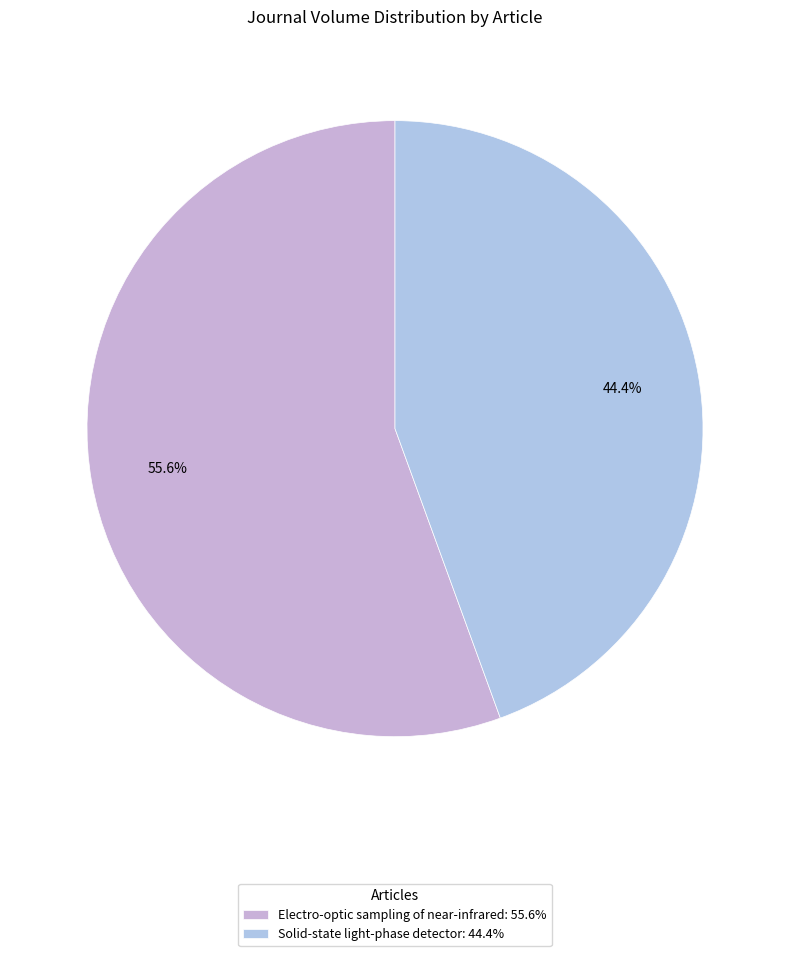

Which slice is the largest?

Electro-optic sampling of near-infrared